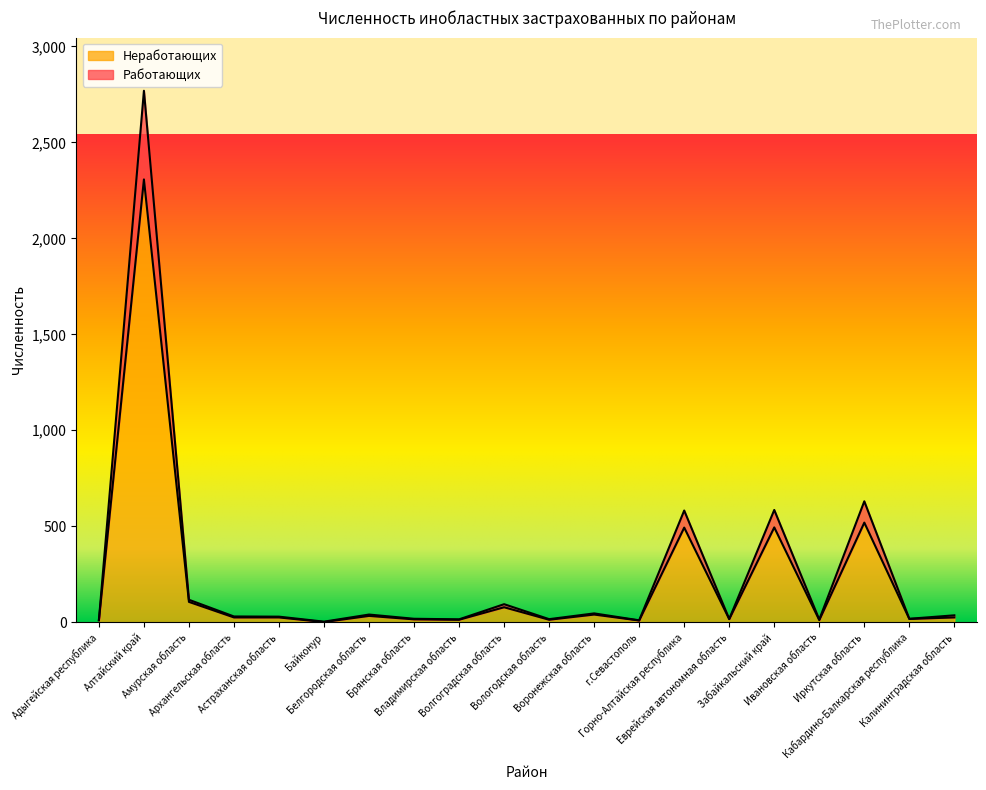

Which series has the largest total across all categories?

Работающих